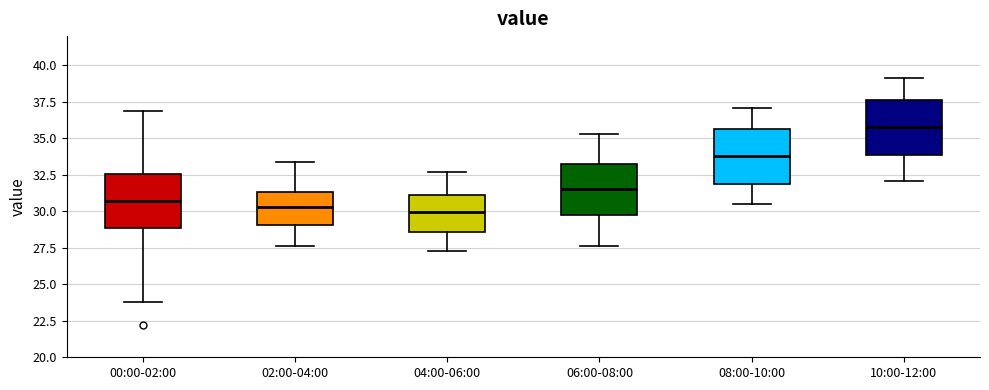

Where is the upper edge of the box for 10:00-12:00 on the y-axis? The values are not printed on the chart, so give them approximately, as read against the axis.

37.5